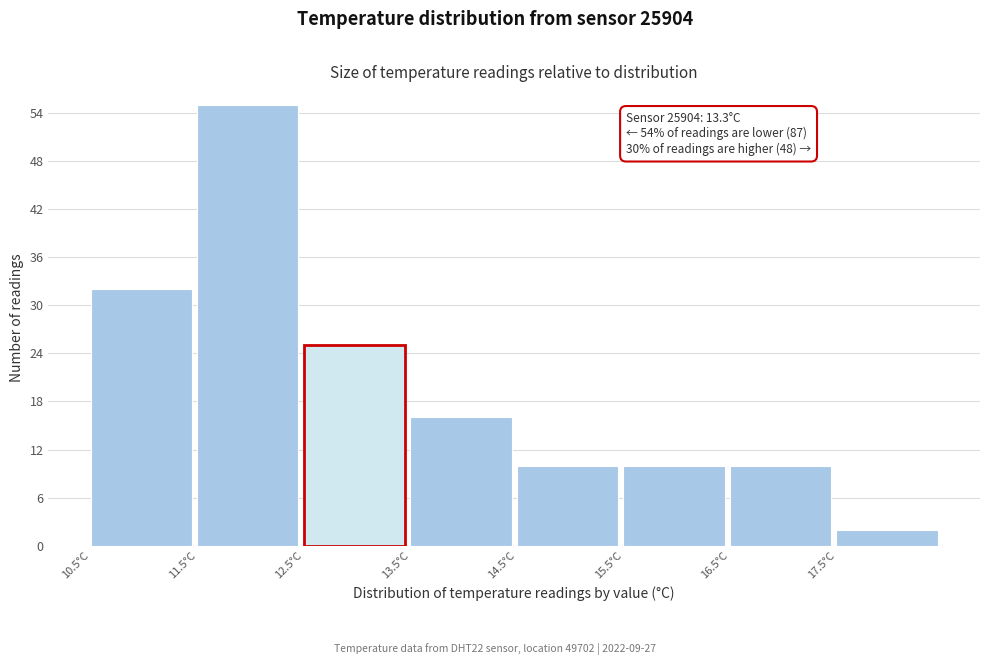

Which range on the x-axis has the tallest bar?

11.5 to 12.5